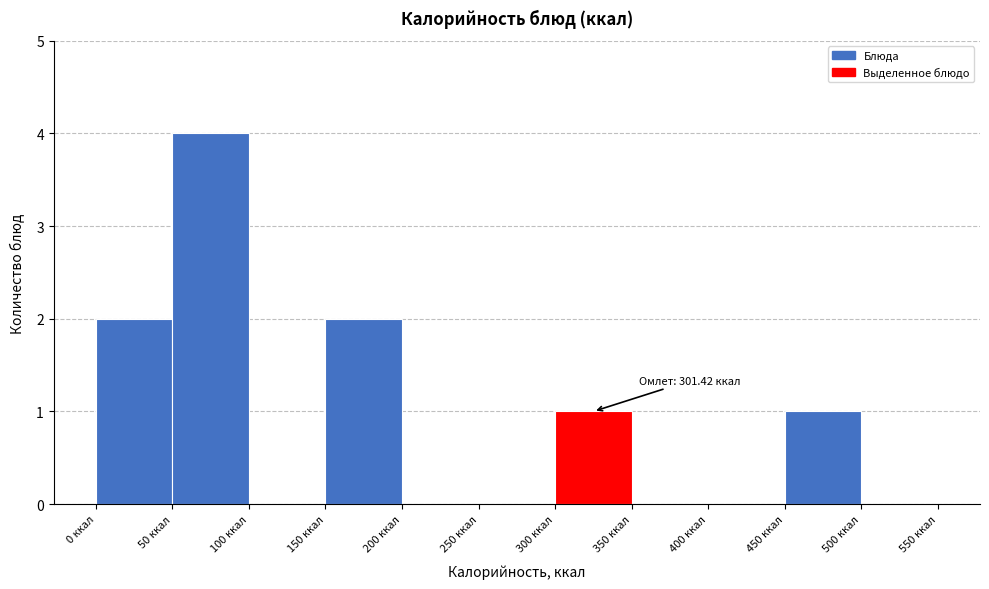

Which range on the x-axis has the tallest bar?

50 to 100